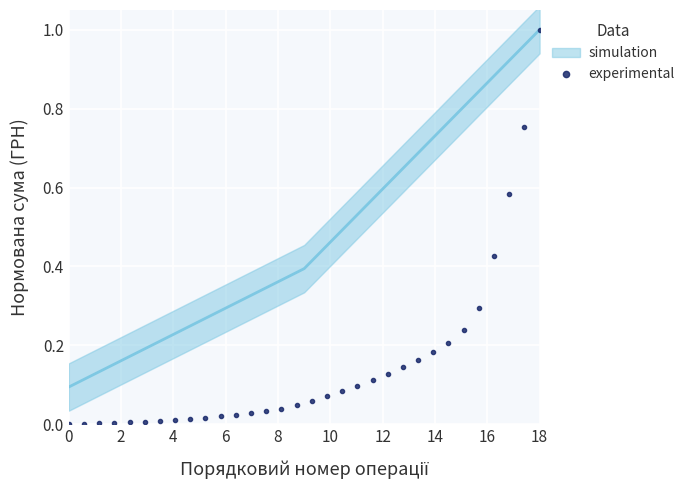

Which category has the highest value in the experimental series?

18